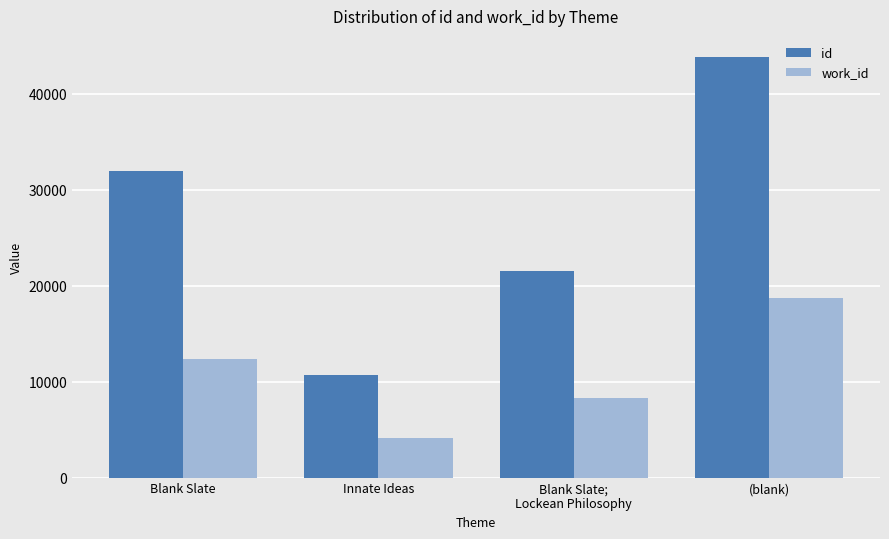

How many values in the id series are below 31908?

2